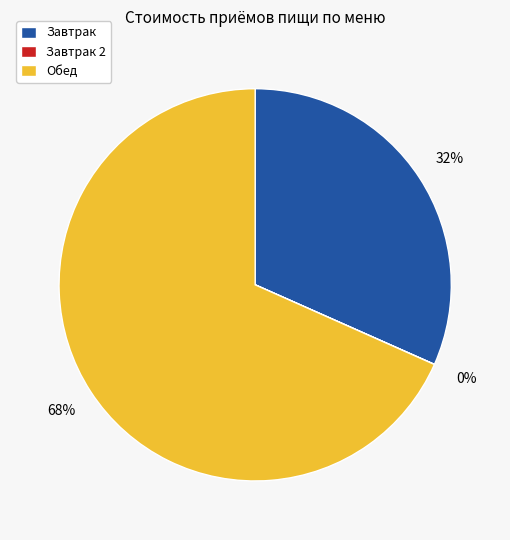

The Обед slice represents 68% of the pie. True or false?

True